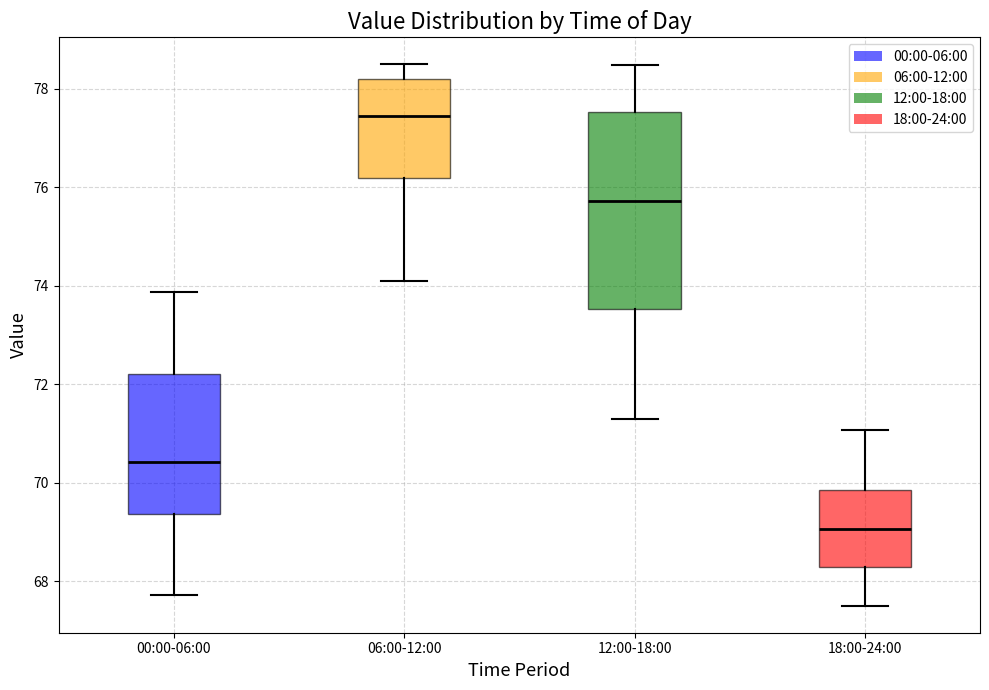

Reading left to right, transcribe this box plot: for each box, give where its median line is, the range the box spans, and where its two whiskers end, as read against the y-axis. The values are not printed on the chart, so give them approximately, as read against the axis.

00:00-06:00: median 70.4, box 69.4 to 72.2, whiskers 67.8 to 73.8
06:00-12:00: median 77.4, box 76.2 to 78.2, whiskers 74.2 to 78.6
12:00-18:00: median 75.8, box 73.6 to 77.6, whiskers 71.2 to 78.4
18:00-24:00: median 69.0, box 68.2 to 69.8, whiskers 67.6 to 71.0